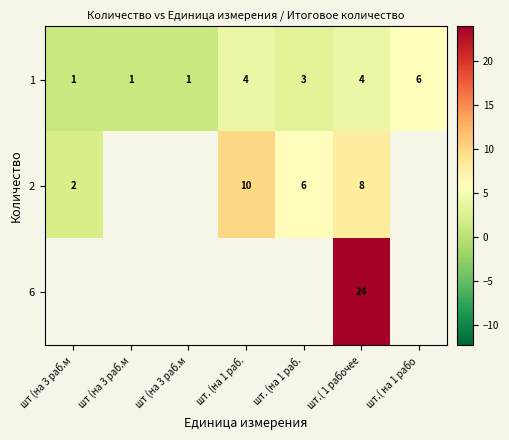

What is the difference between the highest and lowest values at шт (на 3 раб.м?

1.0